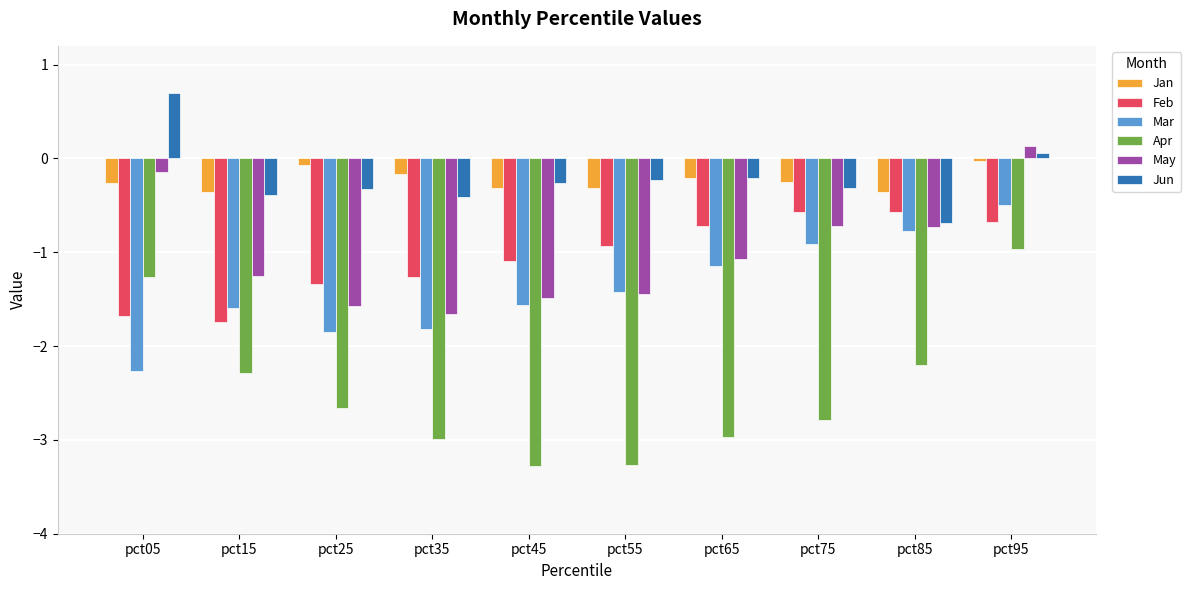

What is the difference between the maximum and second lowest values in the Feb series?

1.1